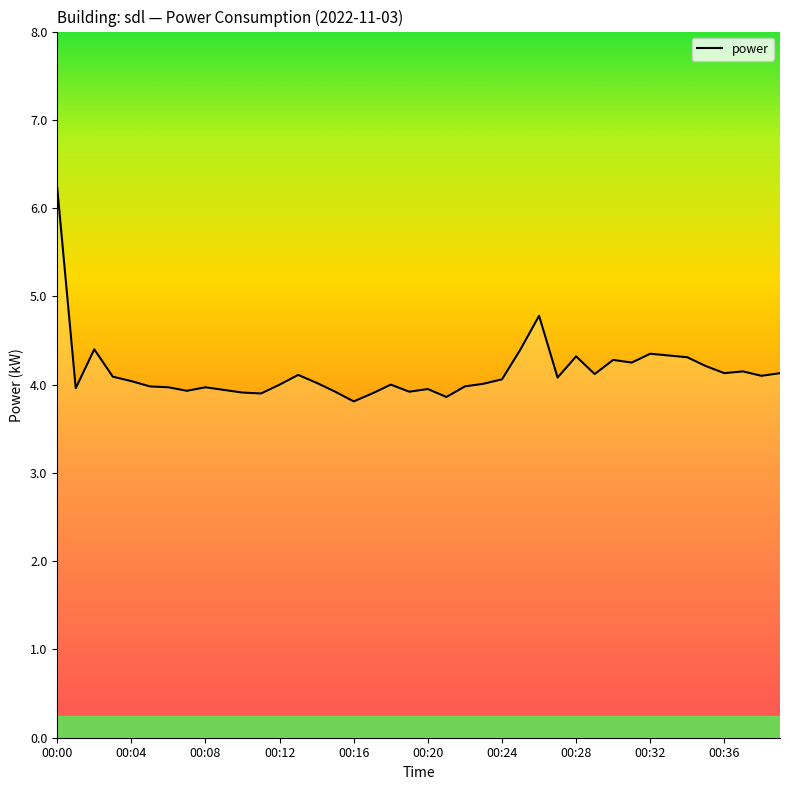

Does the chart display data point markers on the line(s)?

No